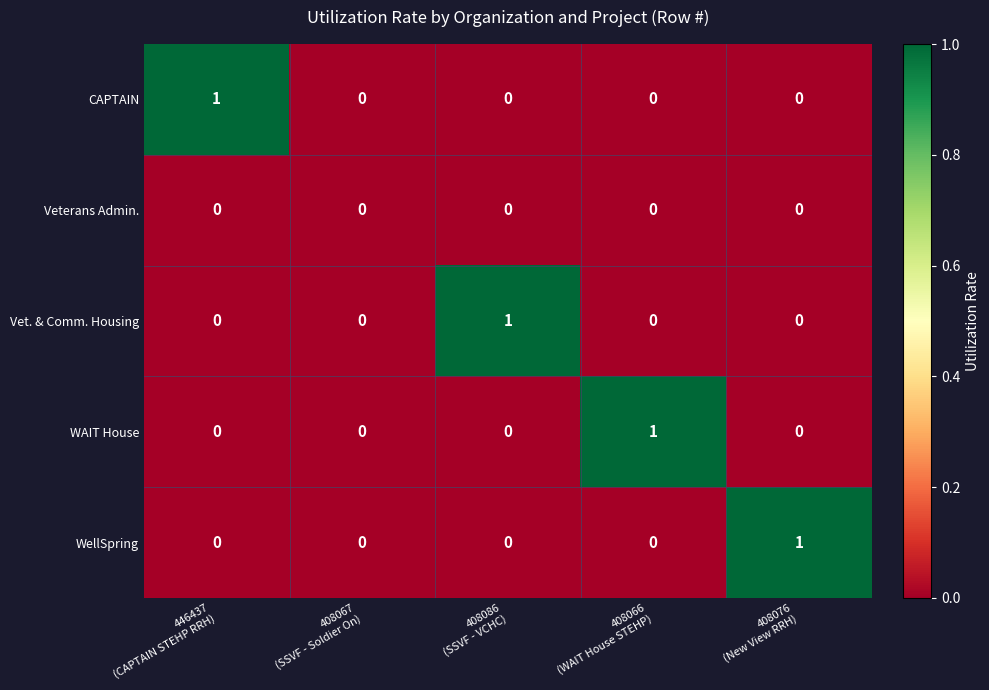

Count the number of data series in this chart.

5